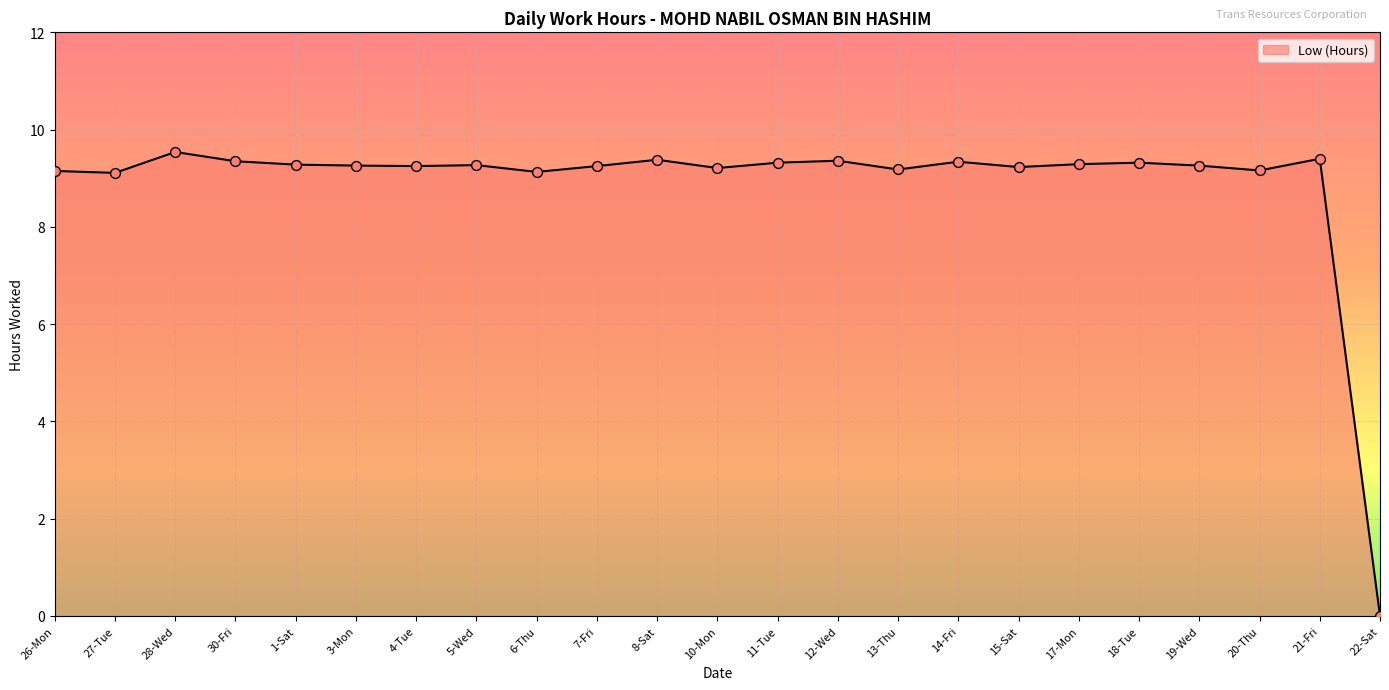

Approximately how many times larger is the value at 1-Sat compared to 7-Fri?

1.0